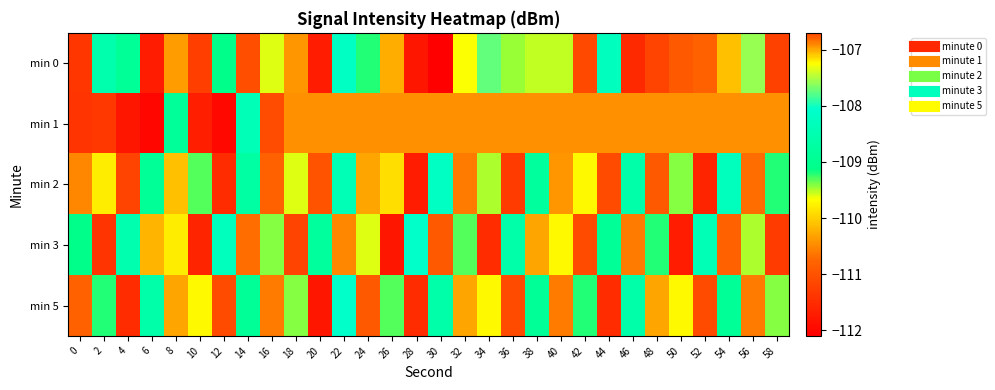

List the series in order of their peak value, lowest first.

min 2, min 3, min 5, min 0, min 1